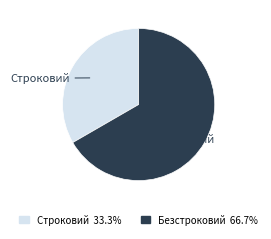

What is the largest slice in the pie chart?

Безстроковий